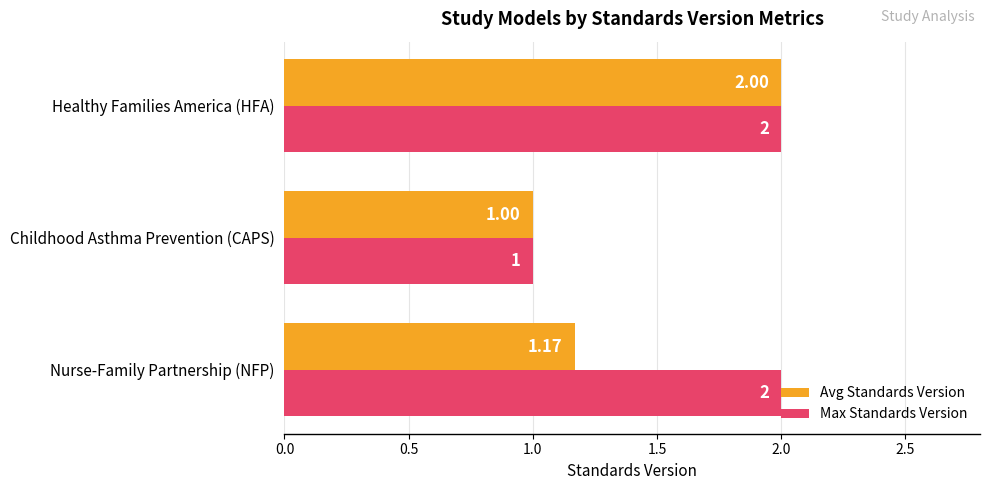

Which series has the largest total across all categories?

Max Standards Version